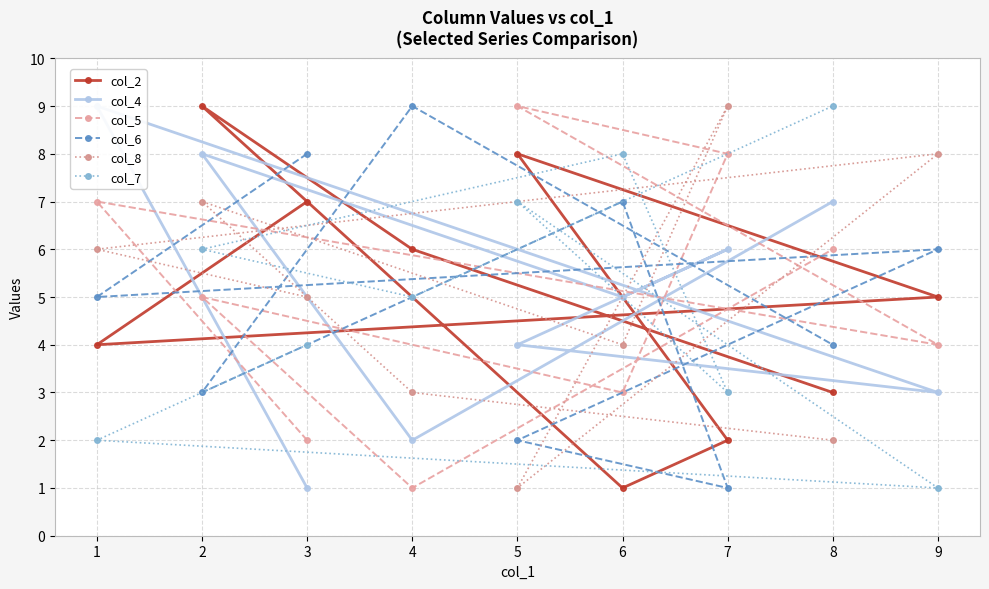

At which category is the sum across all series the highest?

2